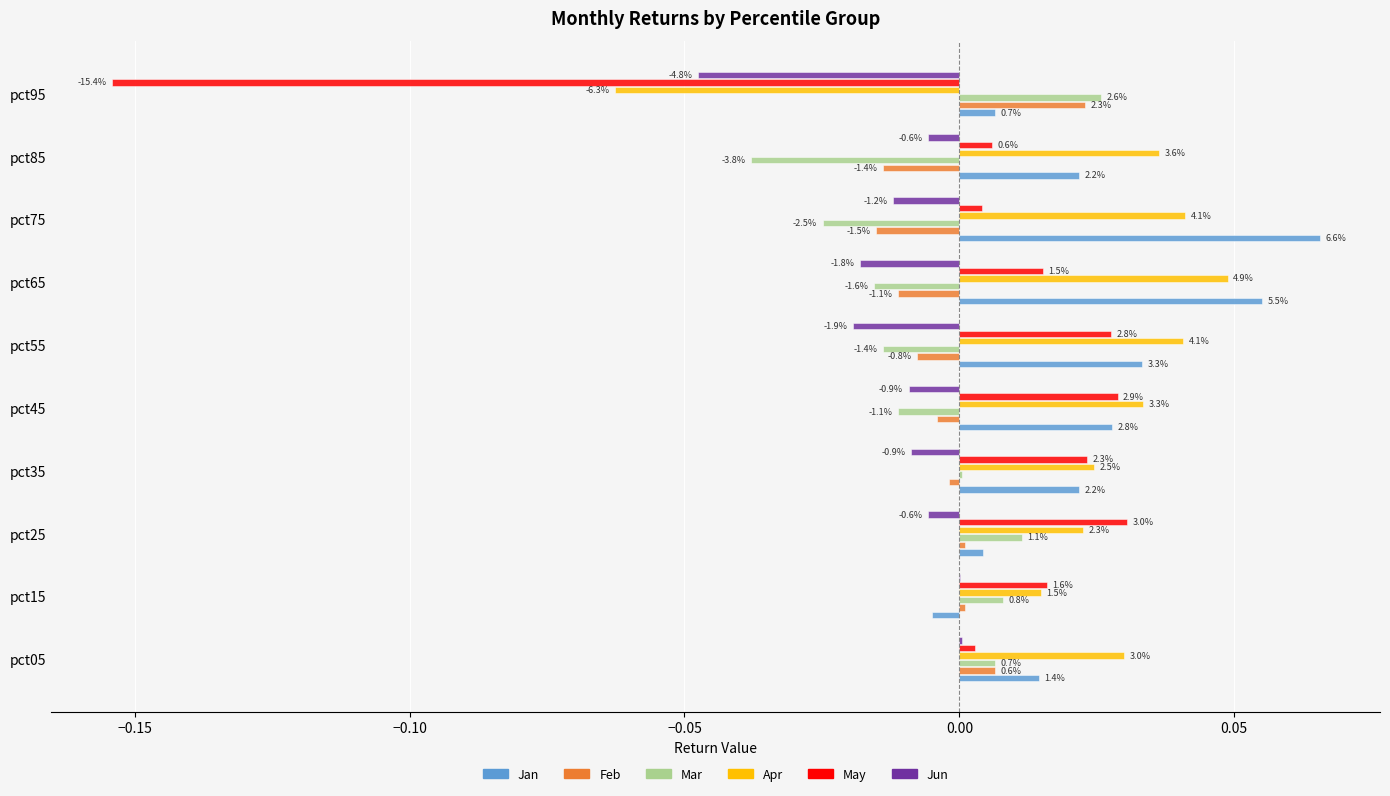

What are all the series names shown in the legend?

Jan, Feb, Mar, Apr, May, Jun